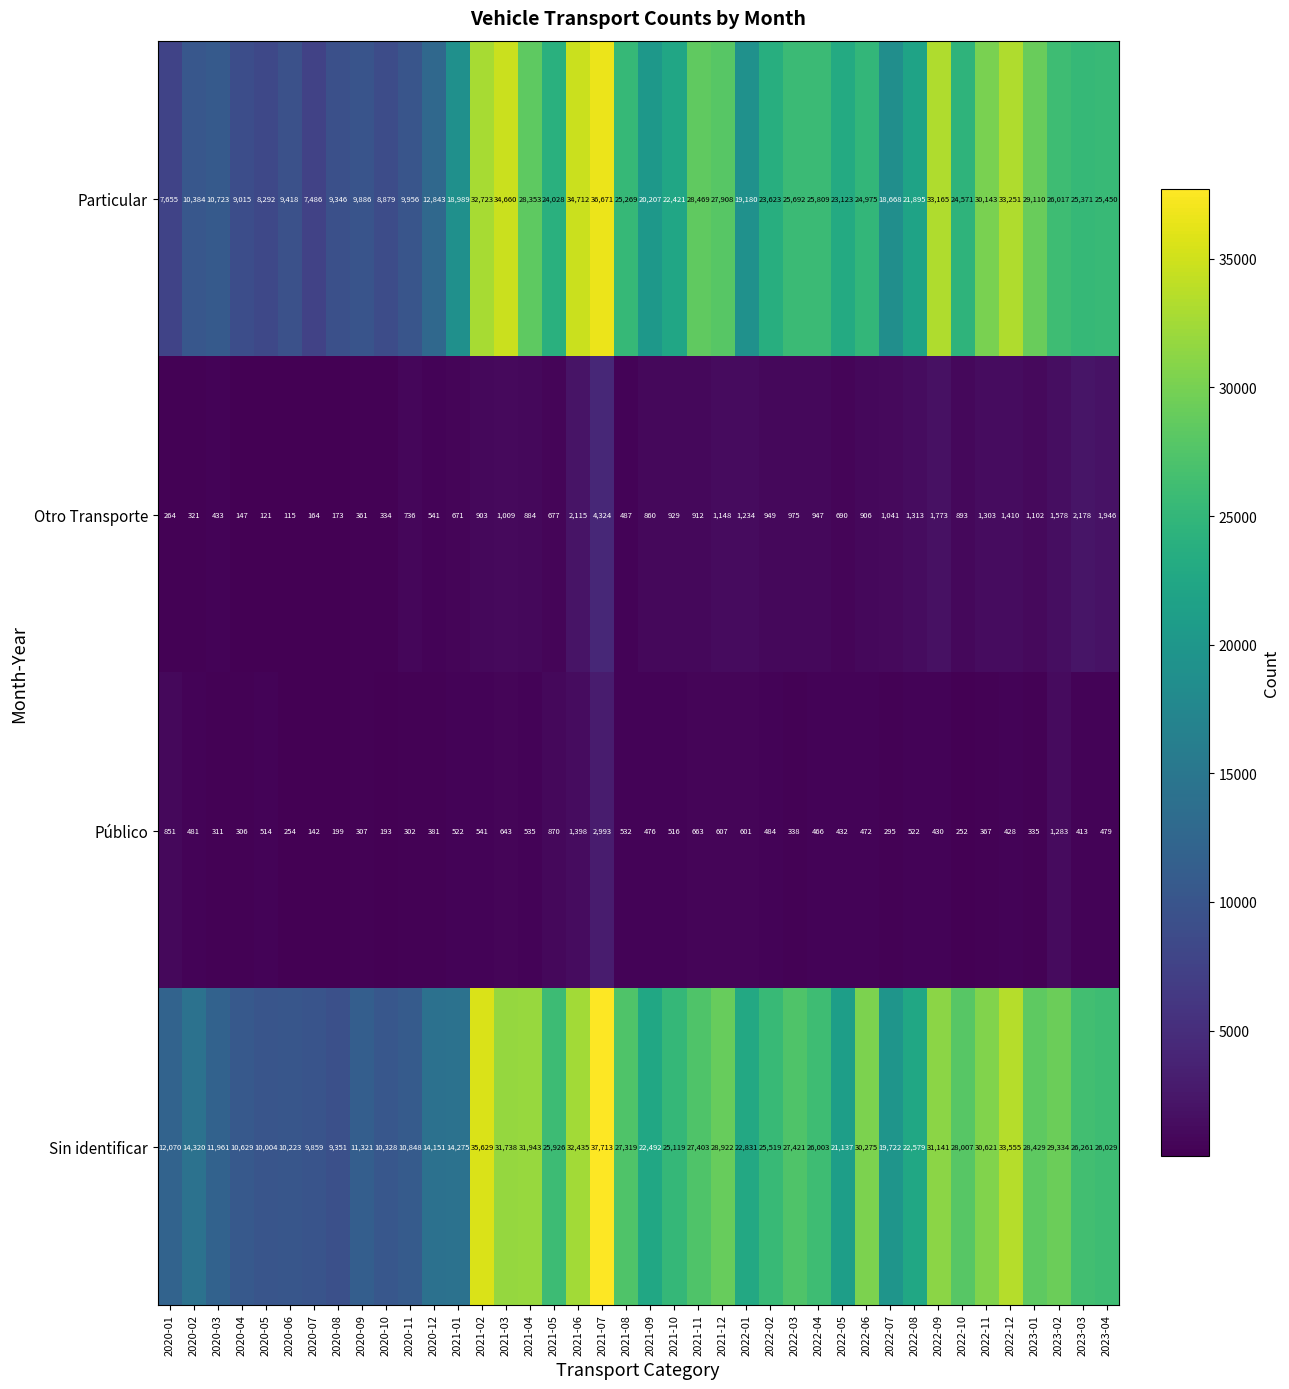

What is the difference between the Público values at 2020-02 and 2020-06?

227